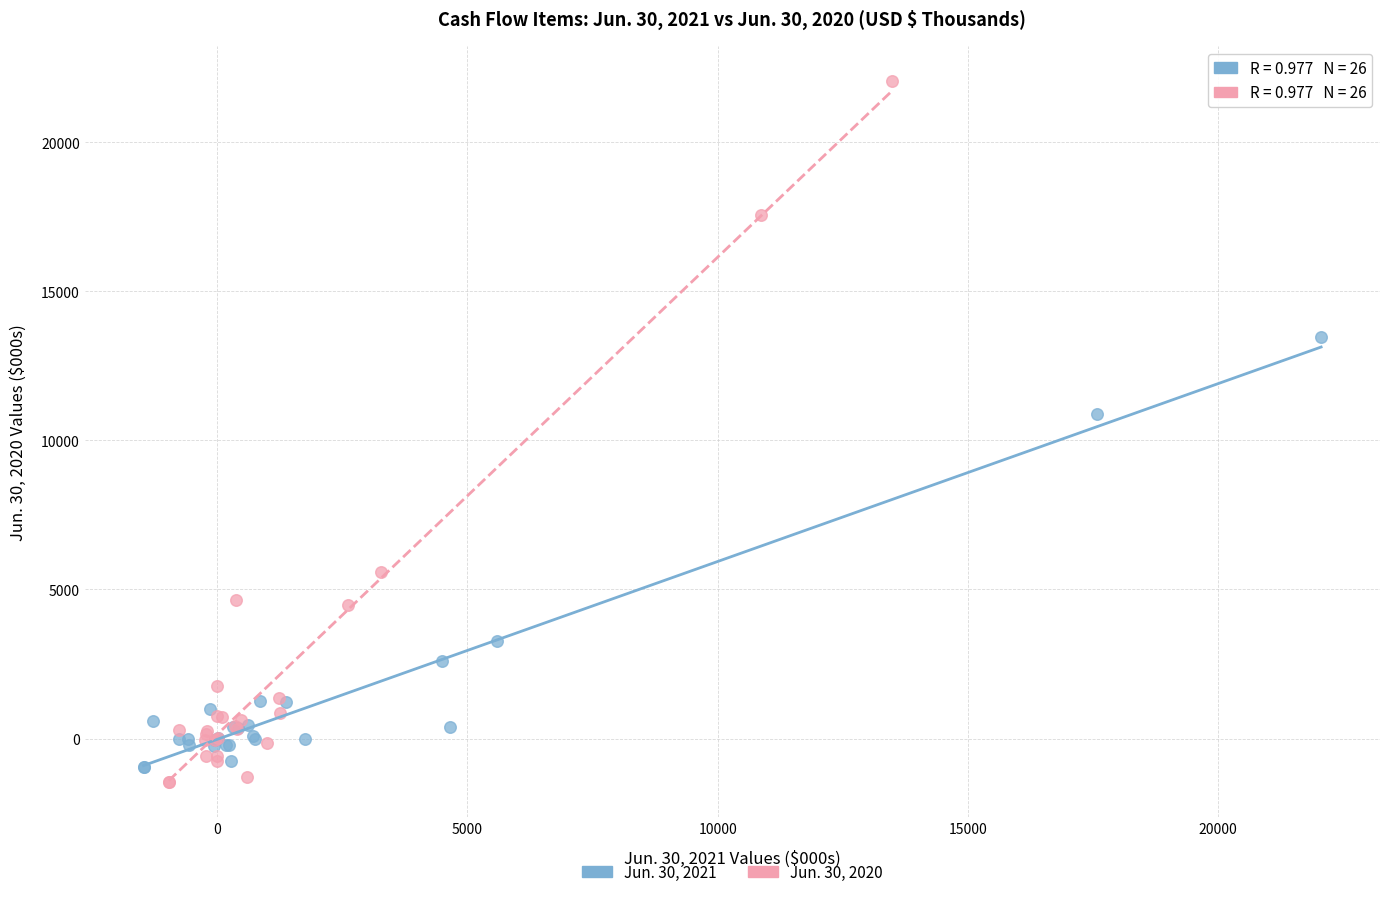

Which series contains the highest Y value?

Jun. 30, 2020